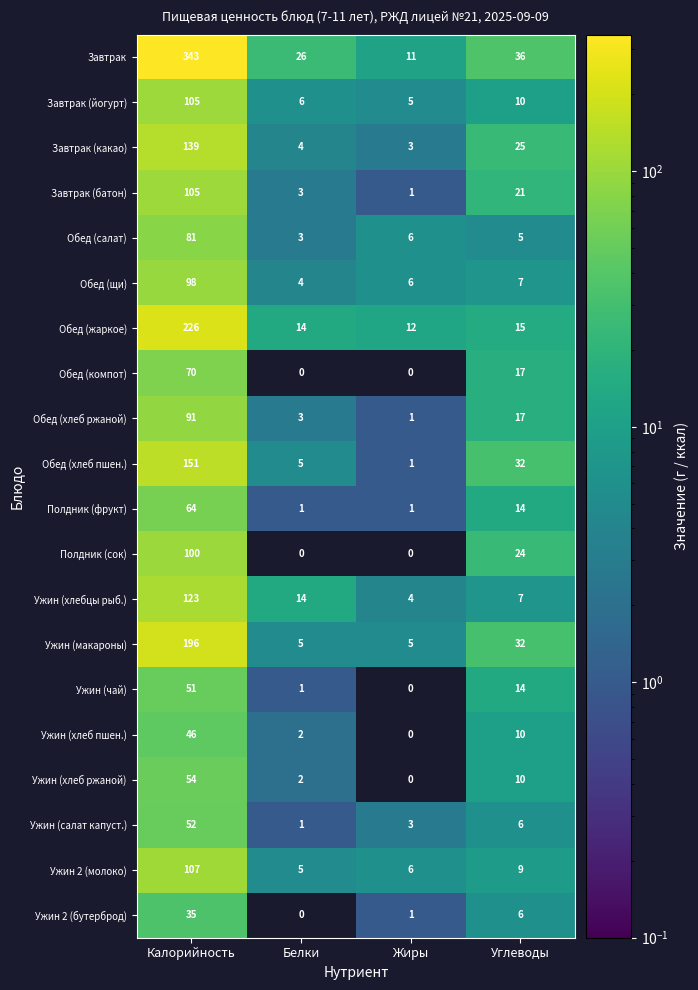

What is the difference between the second highest and second lowest values in the Завтрак (какао) series?

21